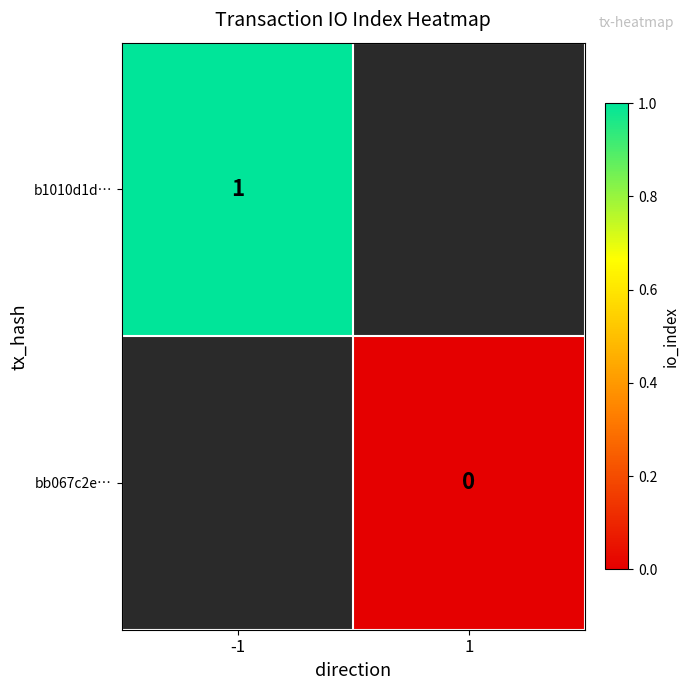

Is it true that b1010d1d… equals 1 at -1?

True